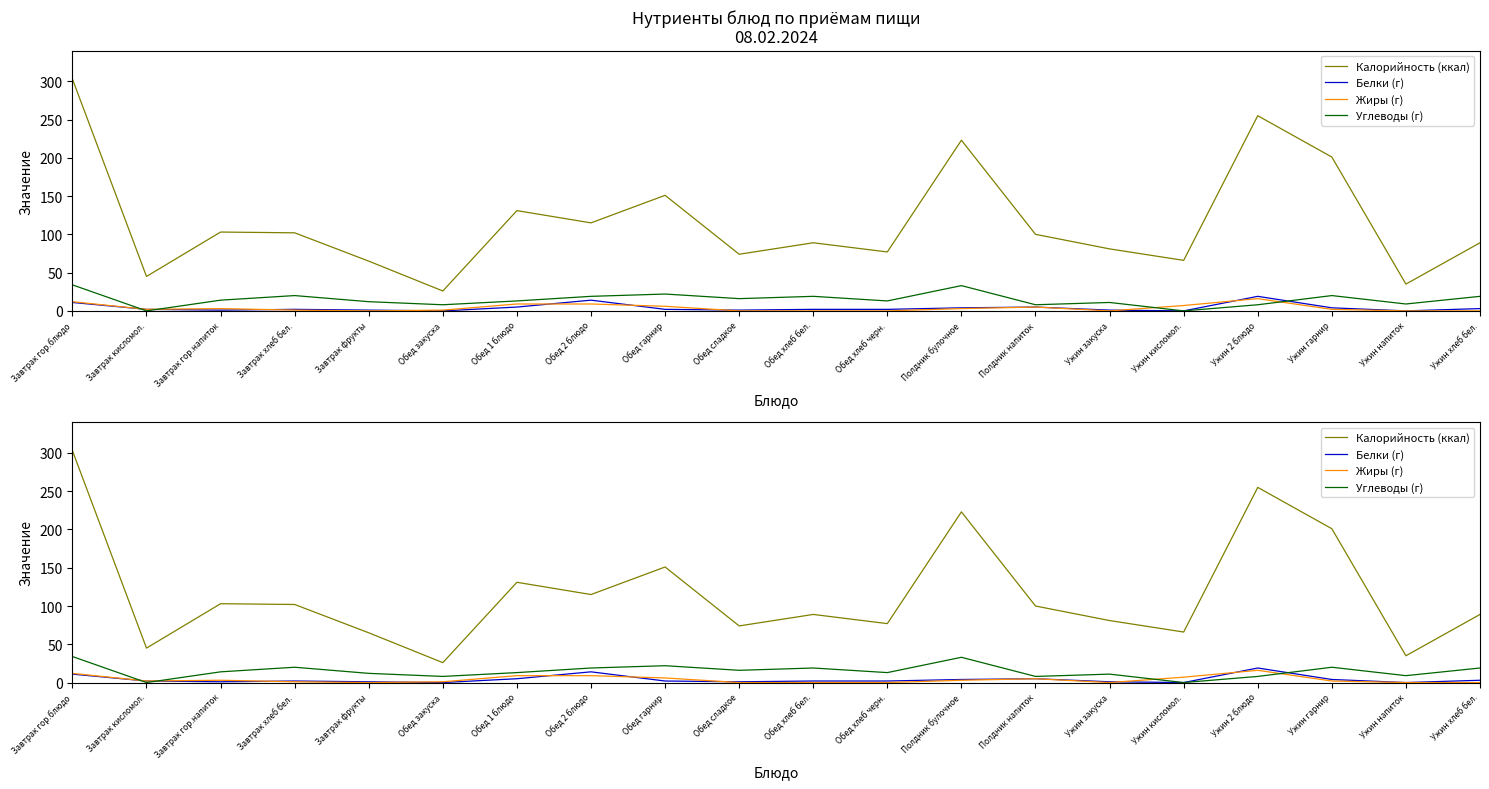

Which series changed the most between Обед хлеб черн. and Полдник напиток?

Калорийность (ккал)